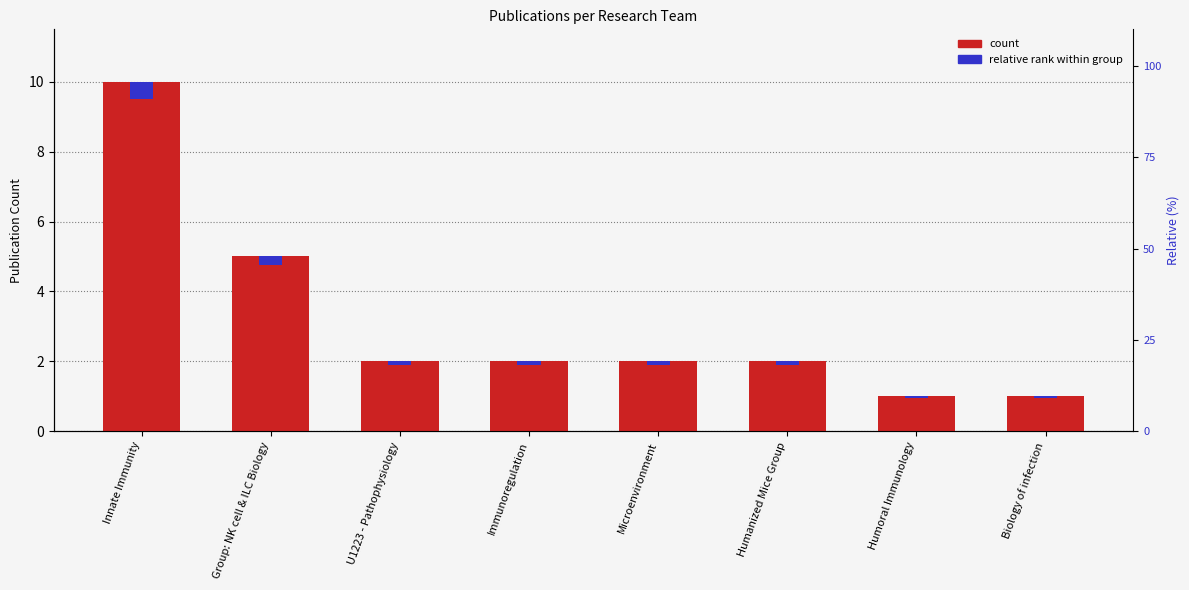

What is the spread (max minus min) of values at Humanized Mice Group?

1.9